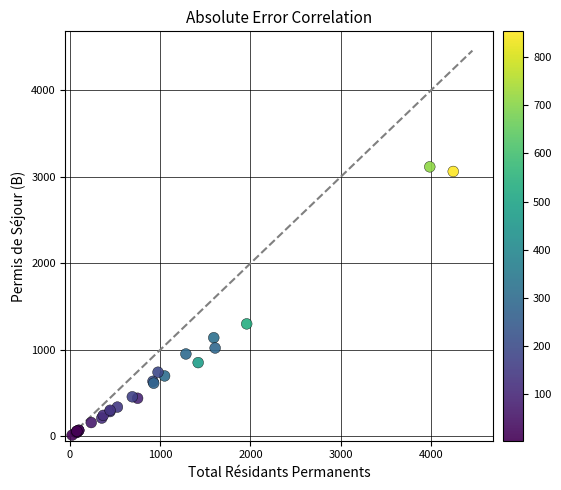

What Y value in the scatter plot is closest to 1566?

1301